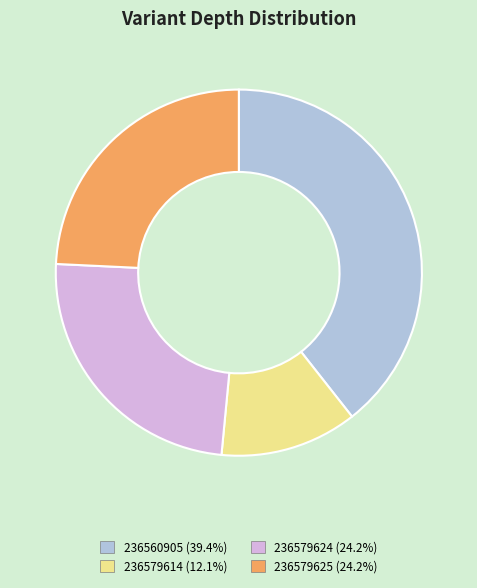

Approximately how many times larger is the value at 236579625 compared to 236560905?

0.6